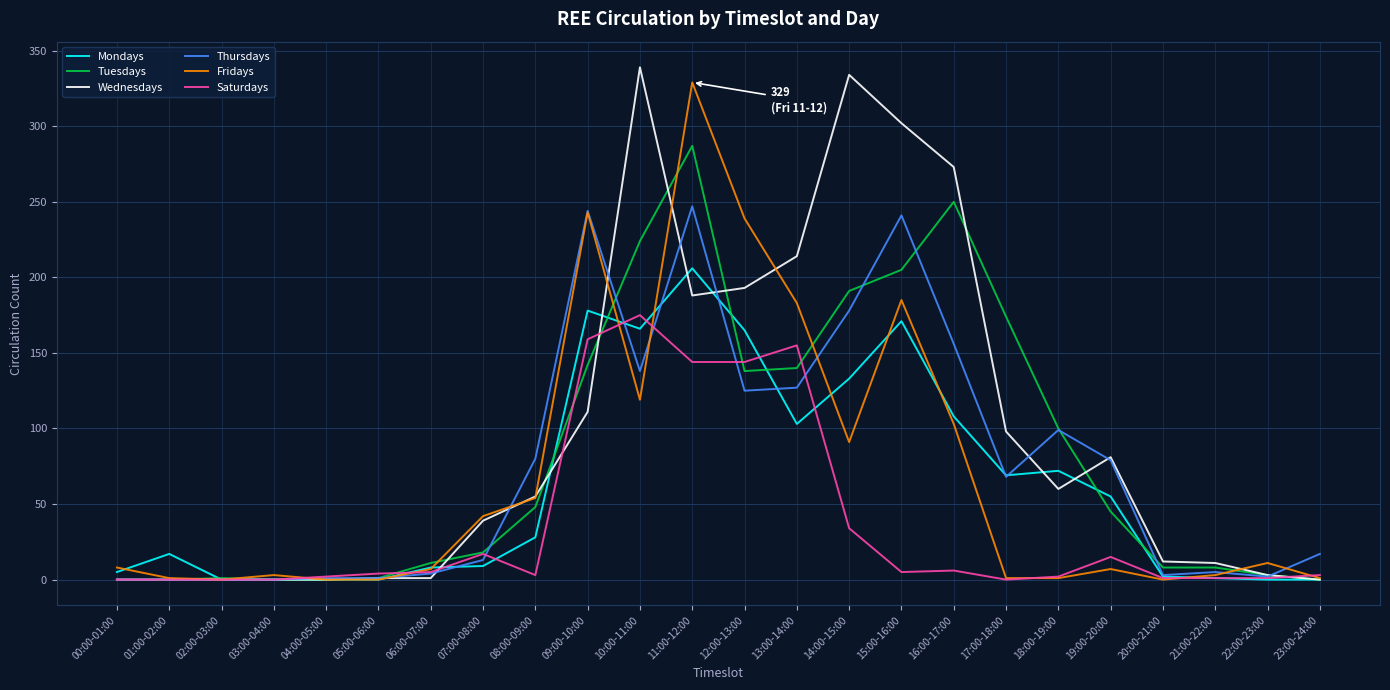

Is this an area chart (filled region under the line)?

No